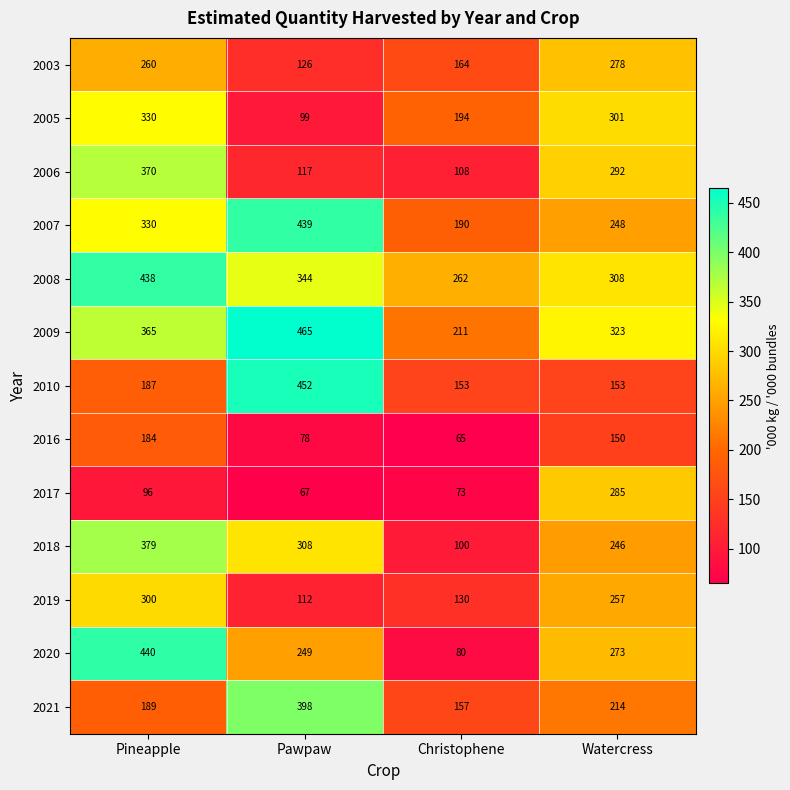

Rank the categories by 2018 value from highest to lowest.

Pineapple, Pawpaw, Watercress, Christophene